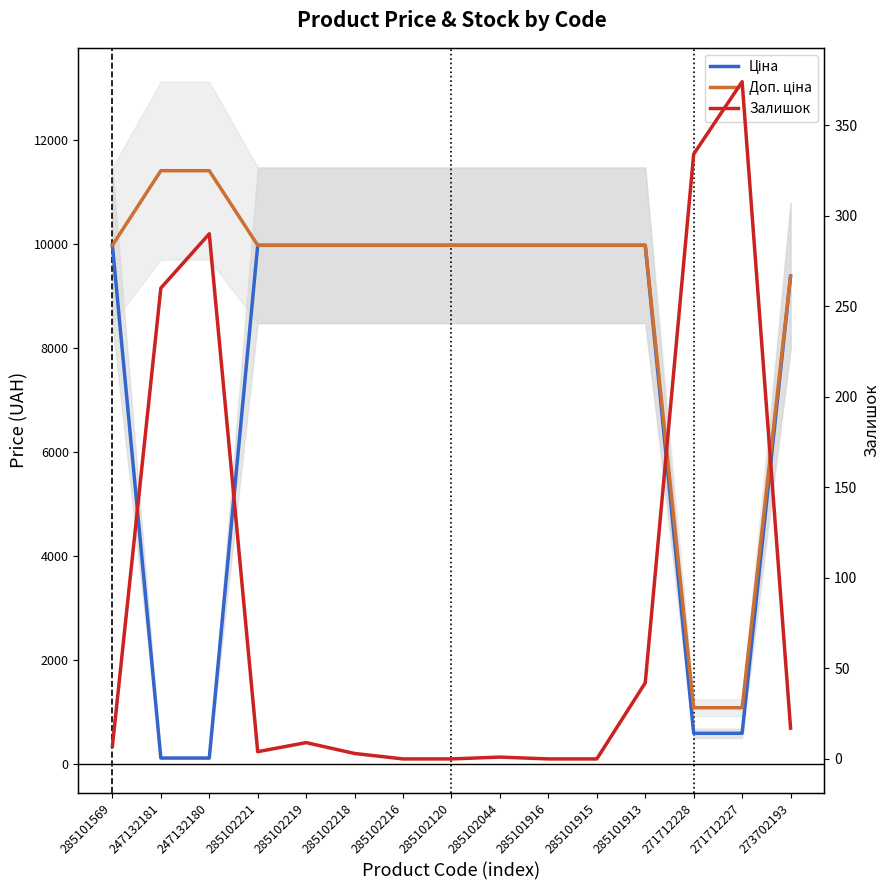

Rank the series at 247132180 from highest to lowest value.

Доп. ціна, Залишок, Ціна